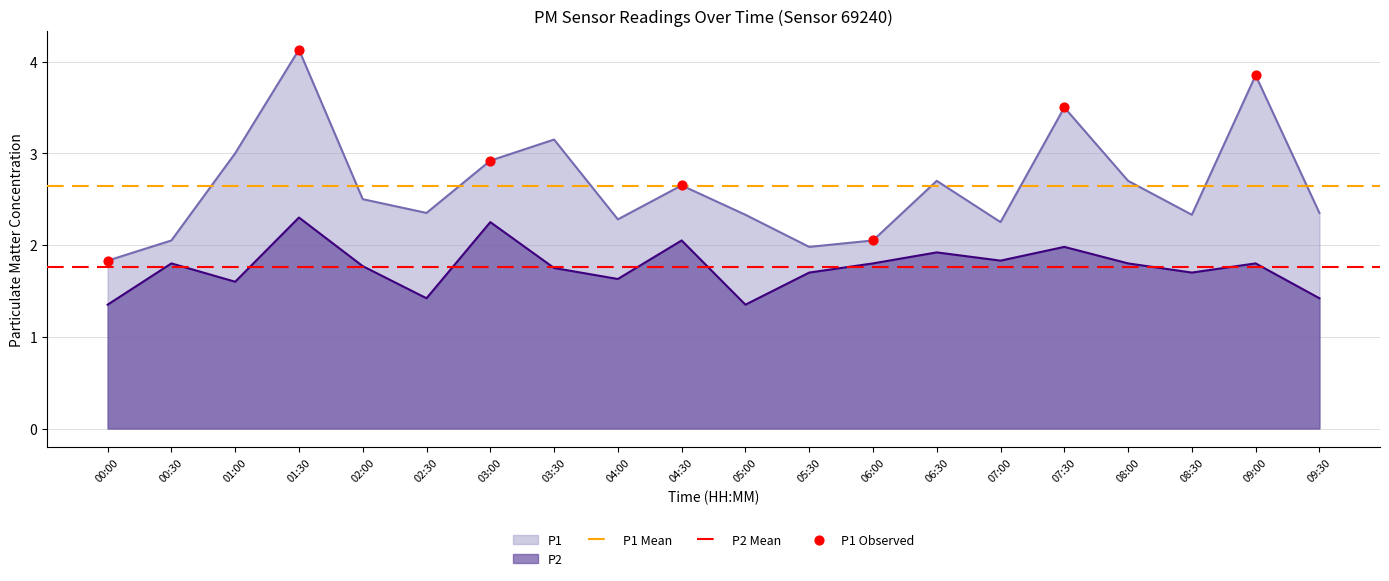

Which series contains the highest Y value?

P1